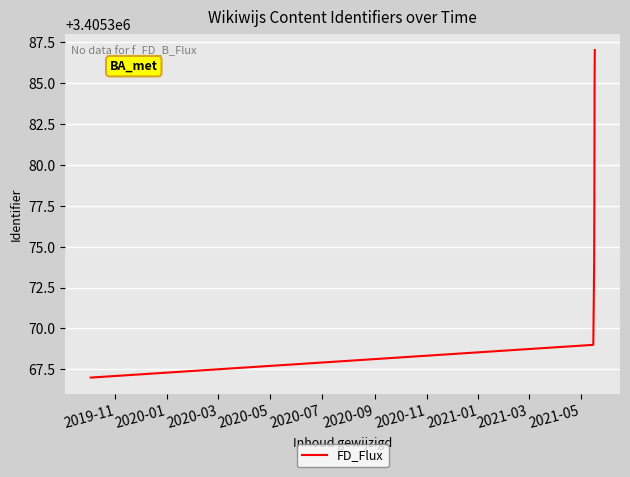

What is the minimum value shown in the chart?

3405367